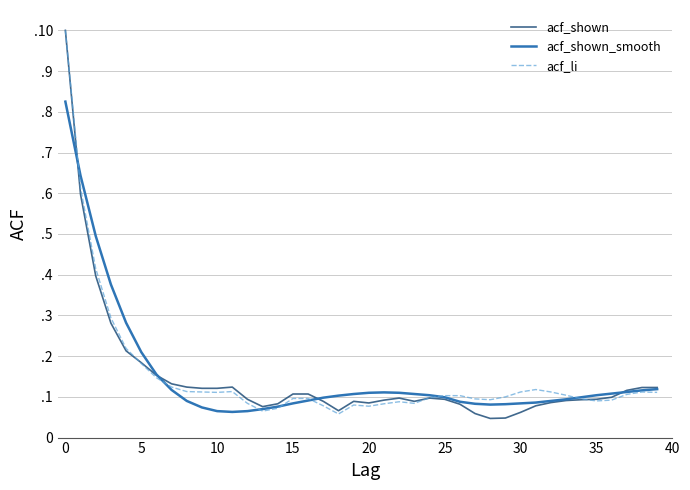

What are all the series names shown in the legend?

acf_shown, acf_shown_smooth, acf_li